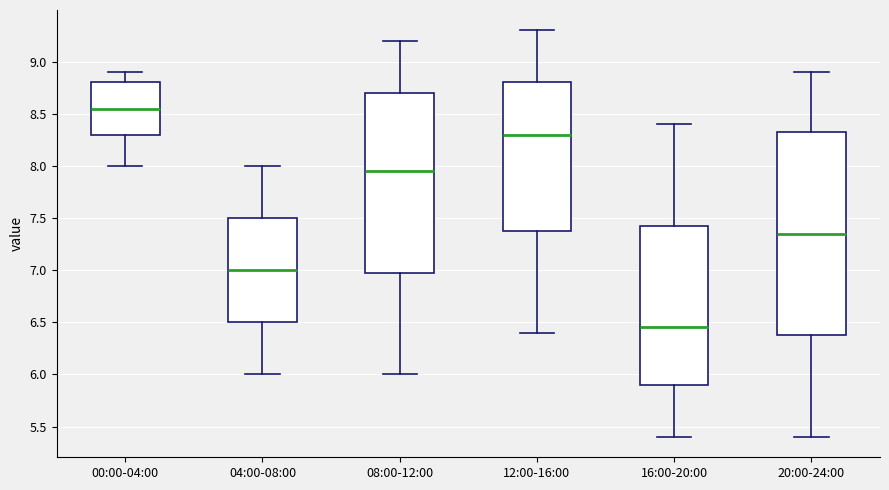

Where is the lower edge of the box for 20:00-24:00 on the y-axis? The values are not printed on the chart, so give them approximately, as read against the axis.

6.40